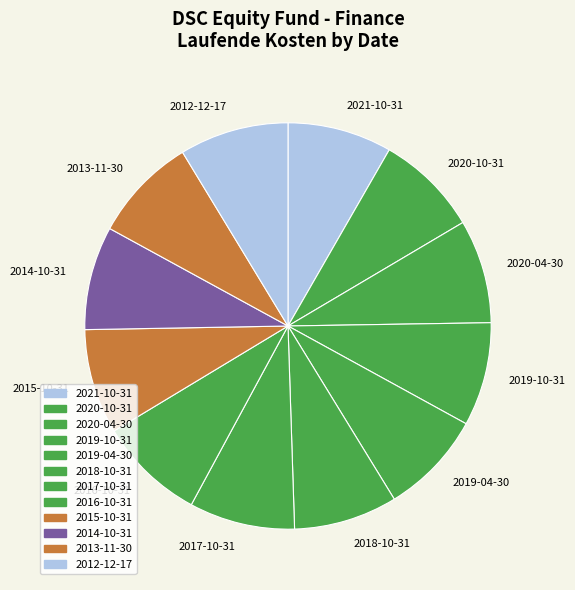

What is the ratio of the value at 2012-12-17 to the value at 2015-10-31?

1.0